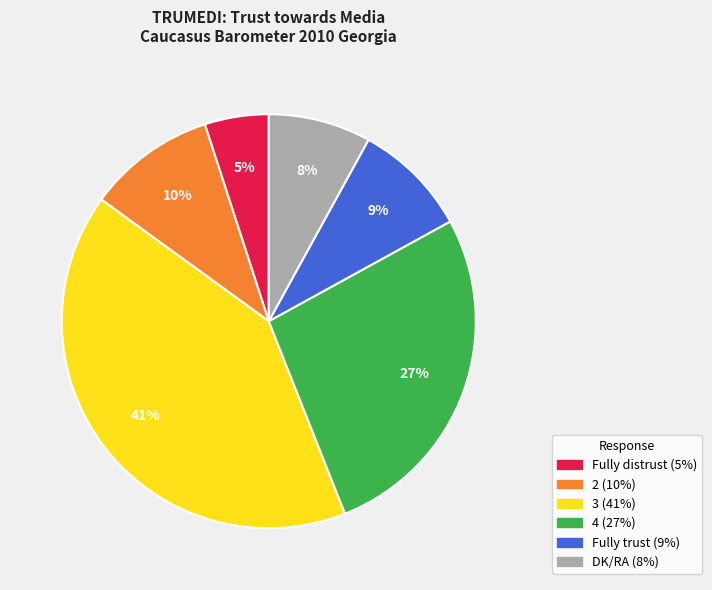

To the nearest percent, what is the average slice percentage?

17%